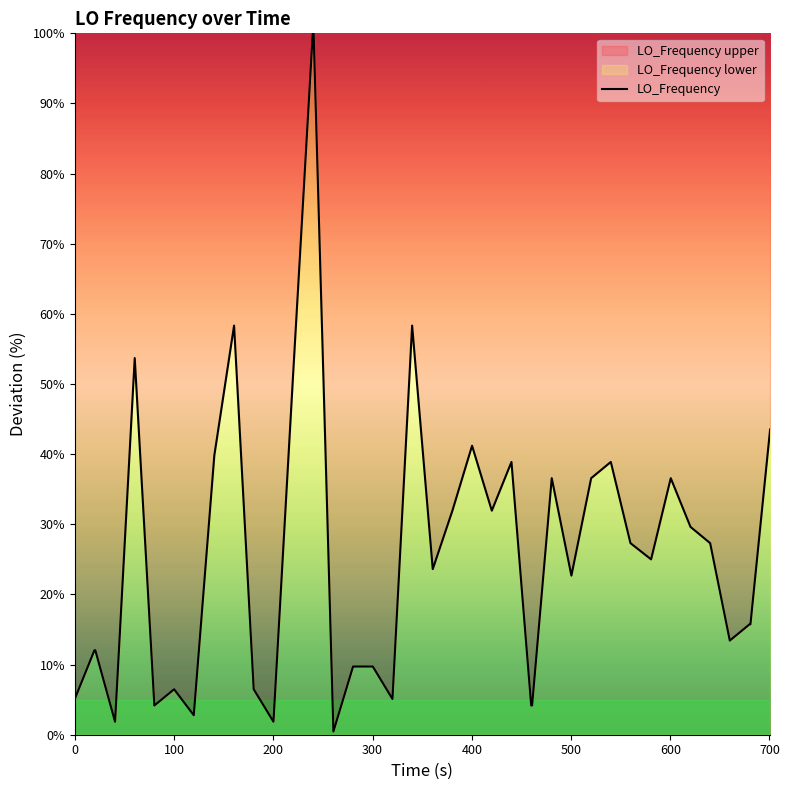

What is the greatest value displayed?

100.0